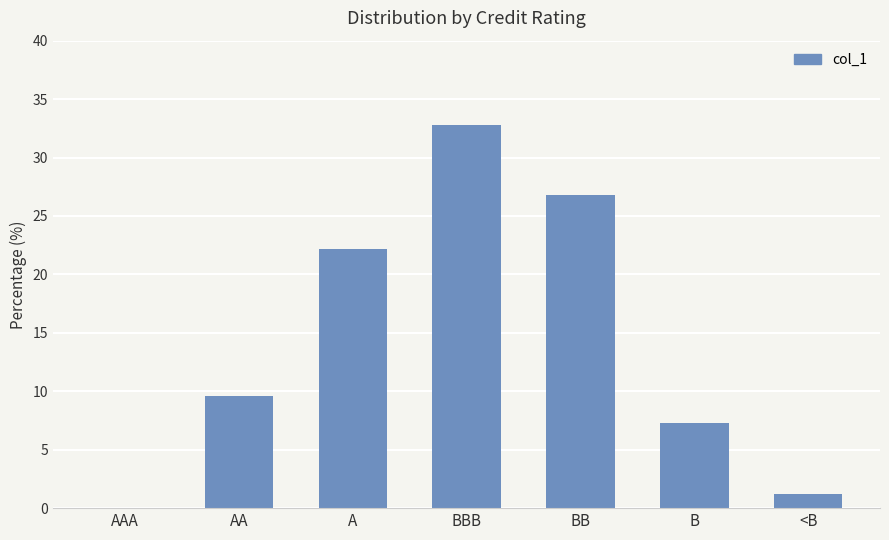

True or false: the data shows 26.8 at BB.

True